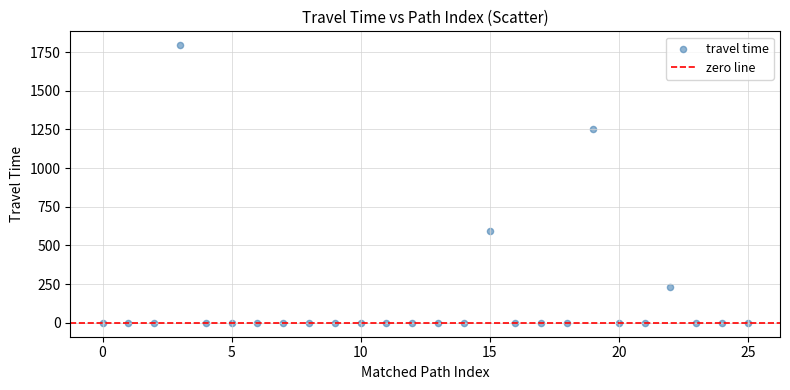

What is the range of Y values (max minus min)?

1796